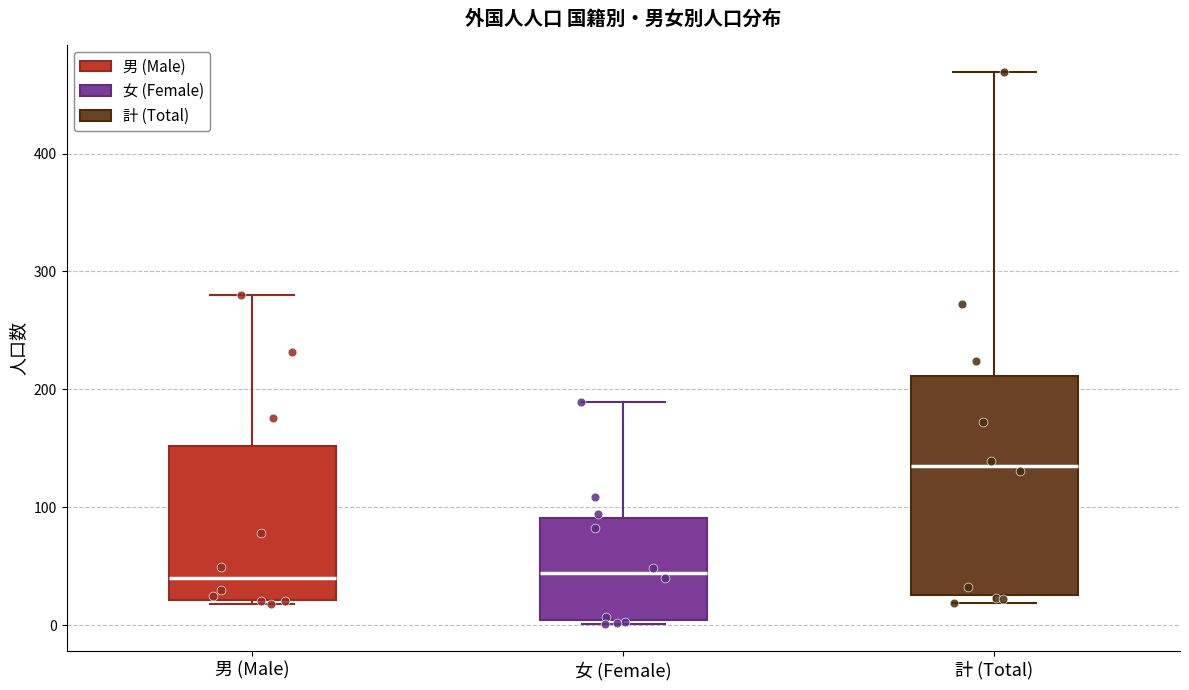

Where is the lower edge of the box for 男 (Male) on the y-axis? The values are not printed on the chart, so give them approximately, as read against the axis.

20